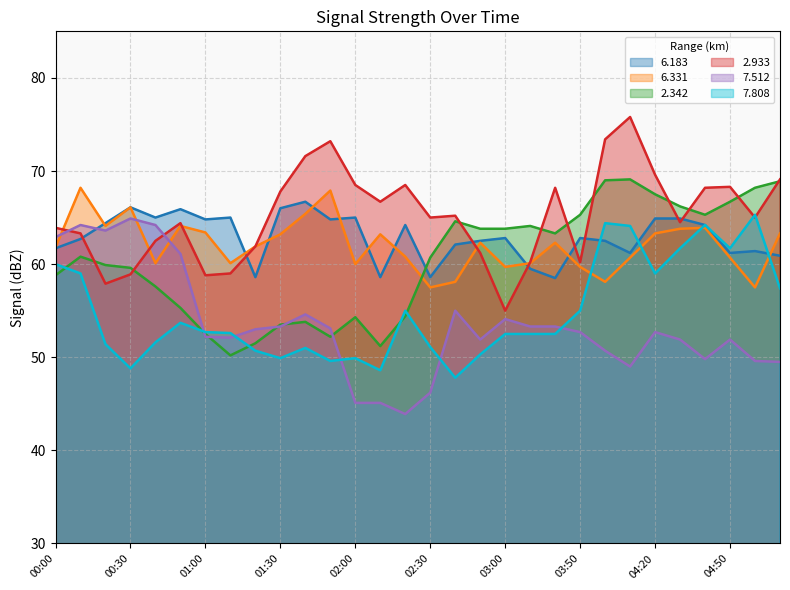

How many data points in 6.183 are less than 62?

10